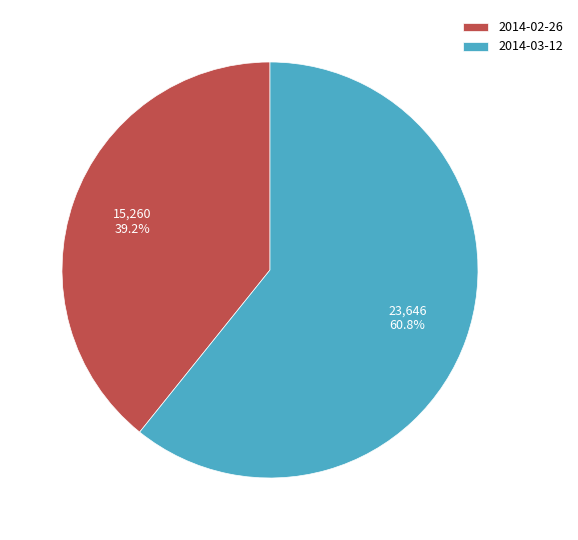

To the nearest percent, what percentage of the pie is 2014-02-26?

39%